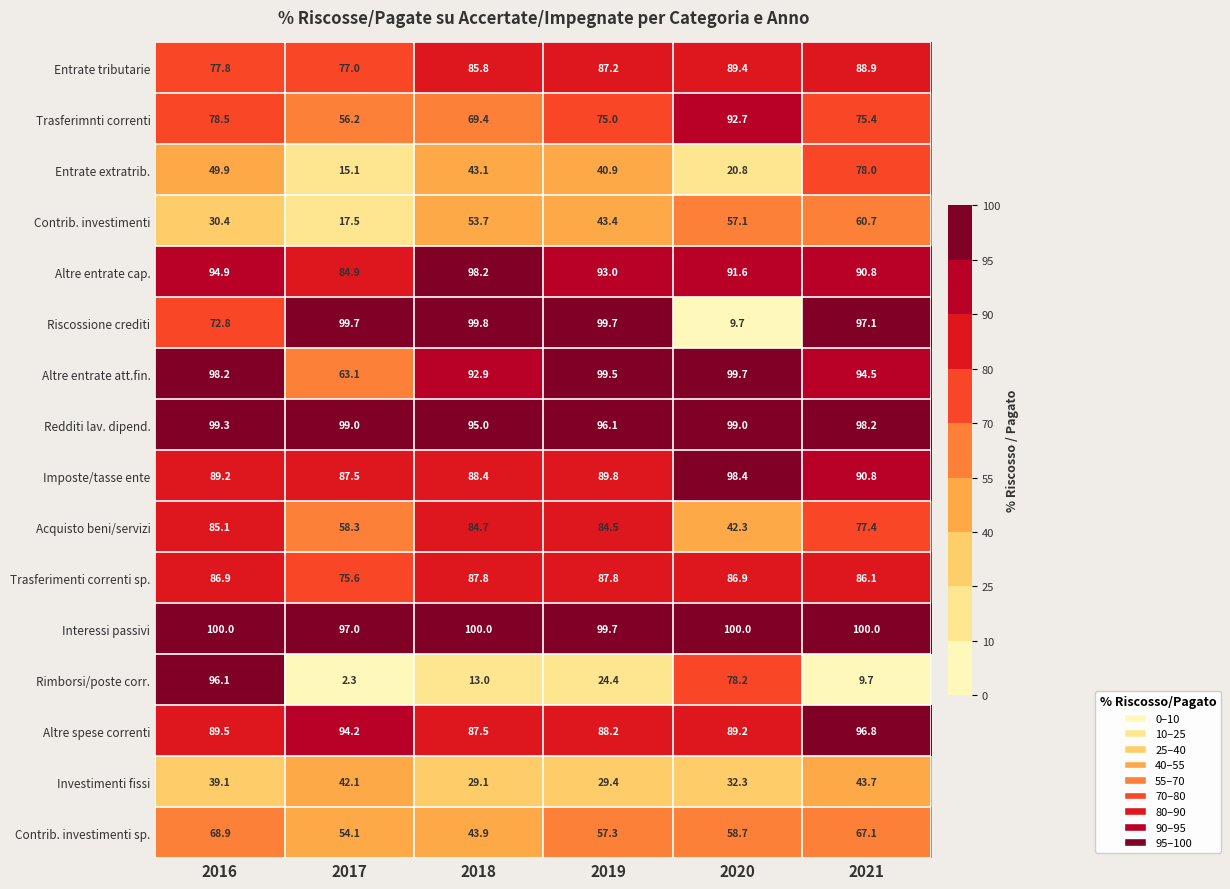

At how many categories does at least one series exceed 73?

6